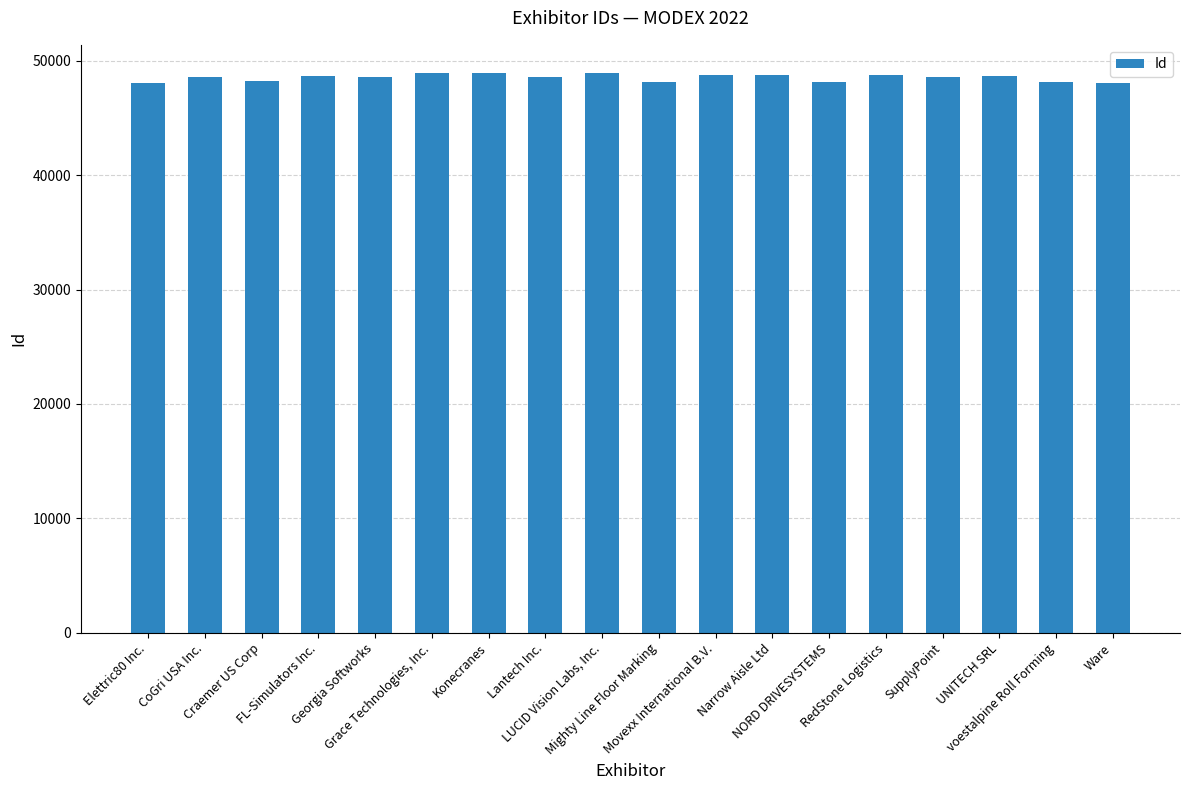

Rank the categories by value from highest to lowest.

Grace Technologies, Inc., LUCID Vision Labs, Inc., Konecranes, Narrow Aisle Ltd, RedStone Logistics, Movexx International B.V., UNITECH SRL, FL-Simulators Inc., CoGri USA Inc., SupplyPoint, Lantech Inc., Georgia Softworks, Craemer US Corp, voestalpine Roll Forming, Mighty Line Floor Marking, NORD DRIVESYSTEMS, Ware, Elettric80 Inc.